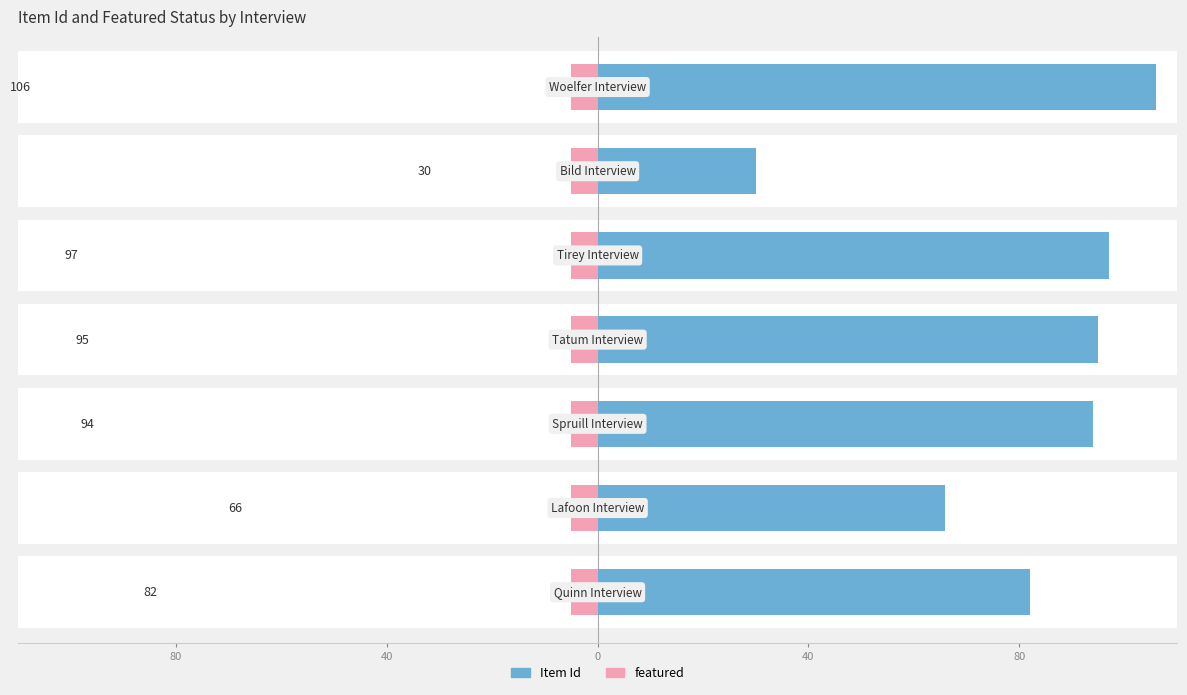

Is it true that Item Id equals 40.7 at 0?

False